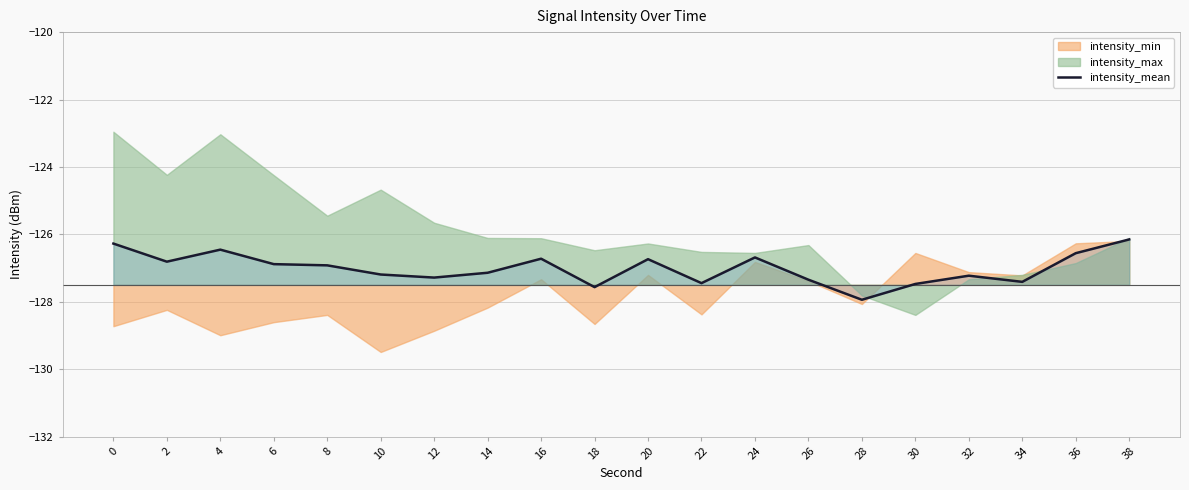

At which category does the chart reach its minimum across all series?

28